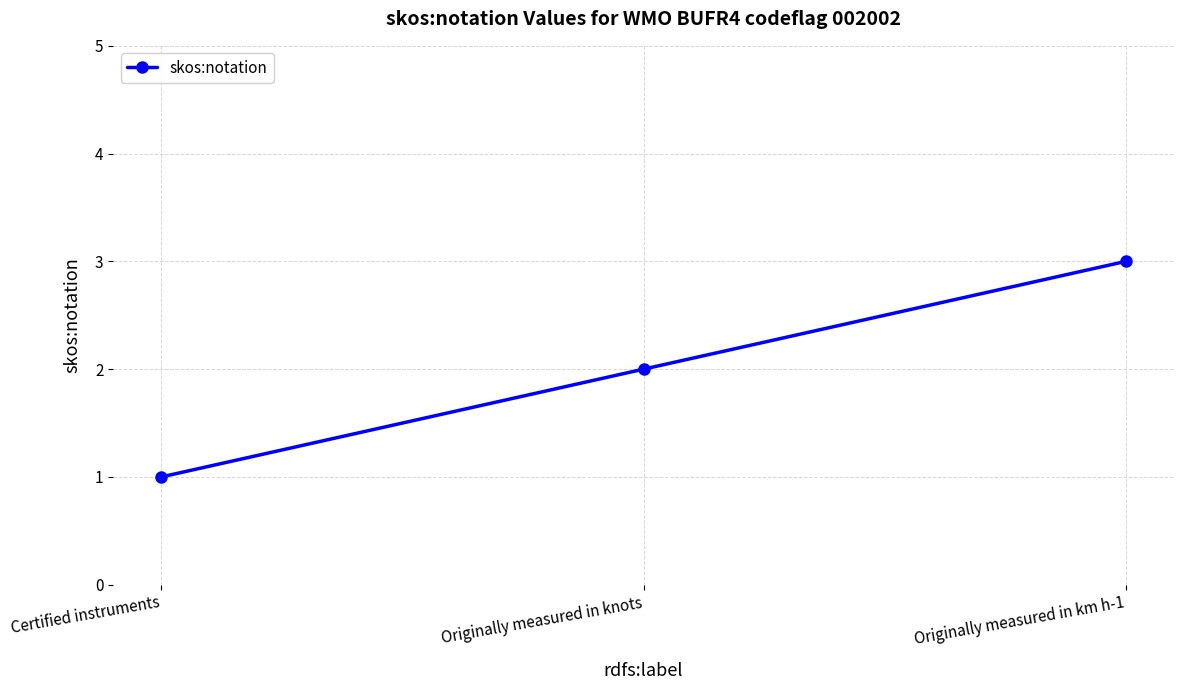

Between Certified instruments and Originally measured in km h-1, which is larger?

Originally measured in km h-1